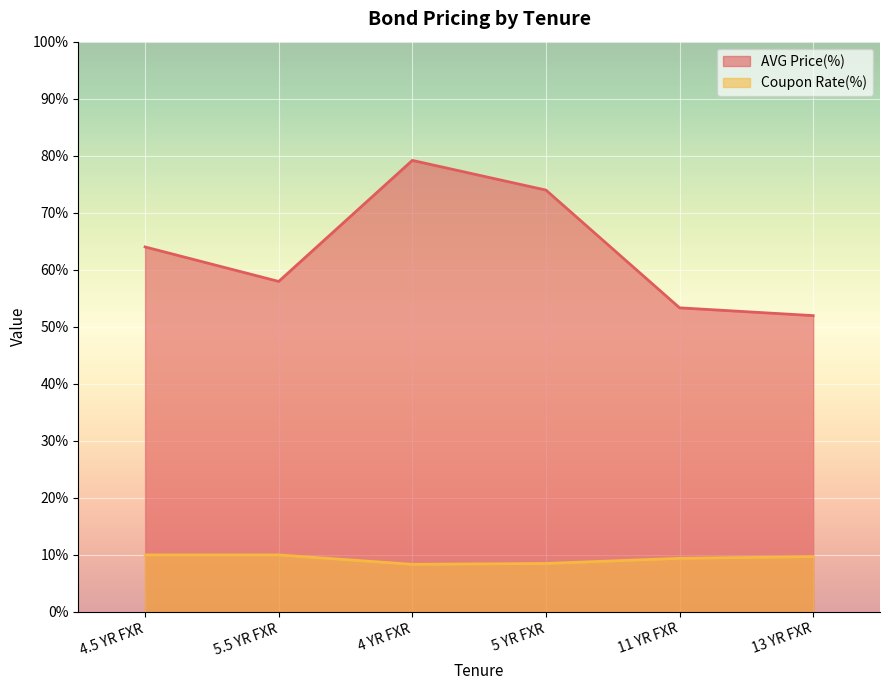

The value of AVG Price(%) at 4.5 YR FXR is 64.0. True or false?

True